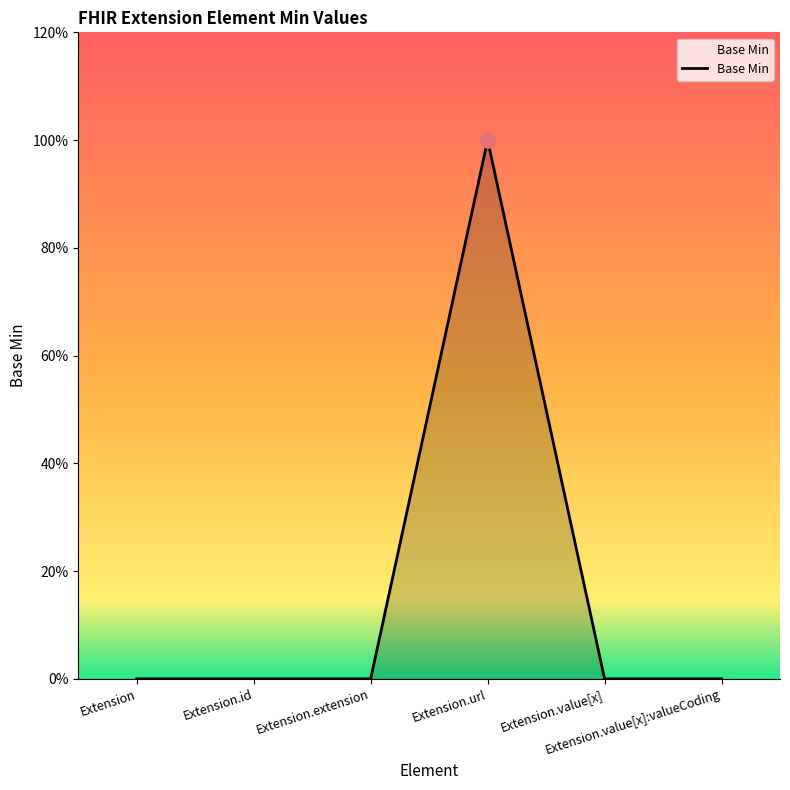

Which has a higher value, Extension.url or Extension.value[x]:valueCoding?

Extension.url